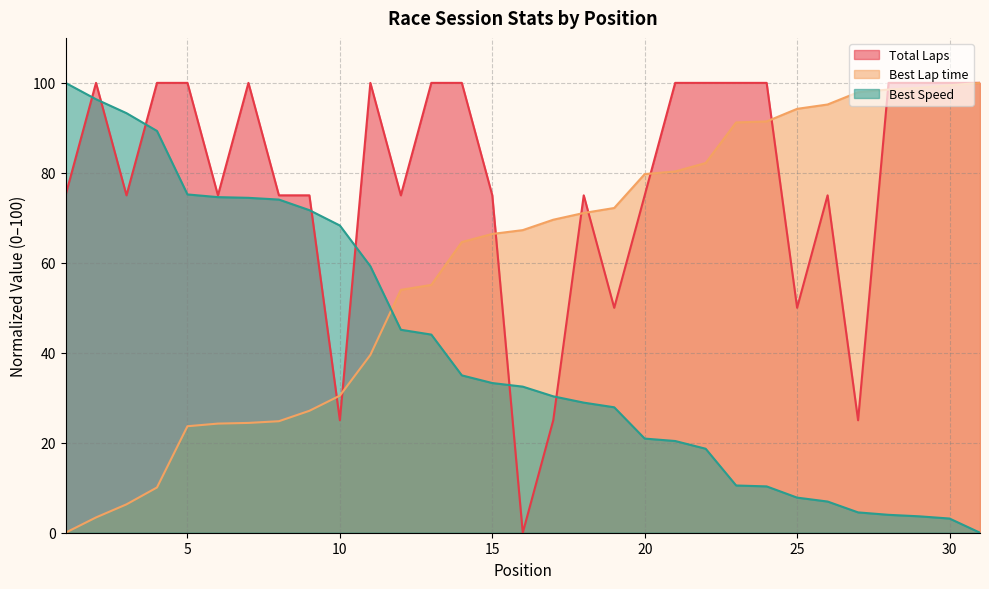

The value of Total Laps at 15 is 75.0. True or false?

True